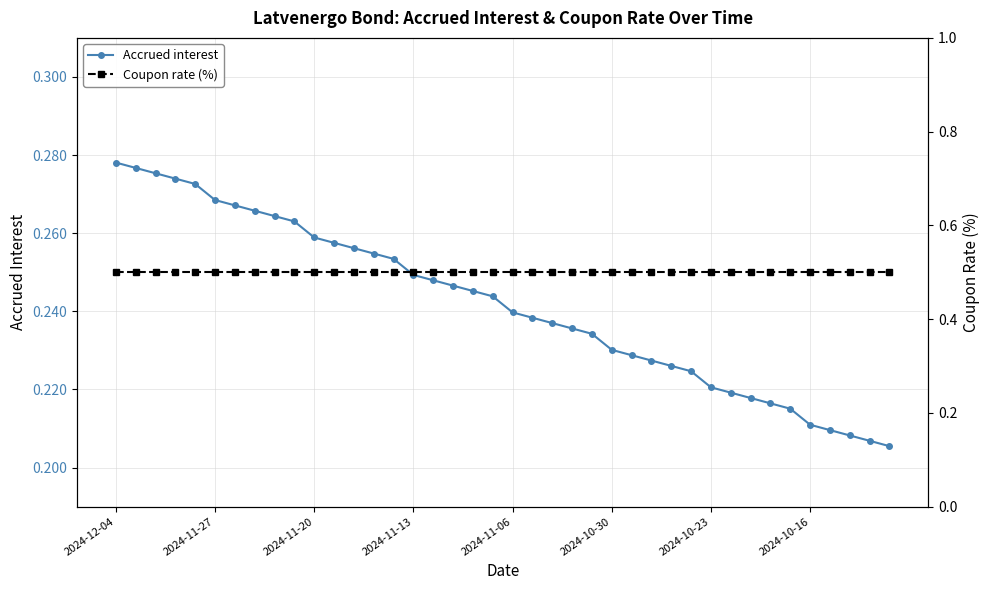

At how many categories does at least one series exceed 0?

40